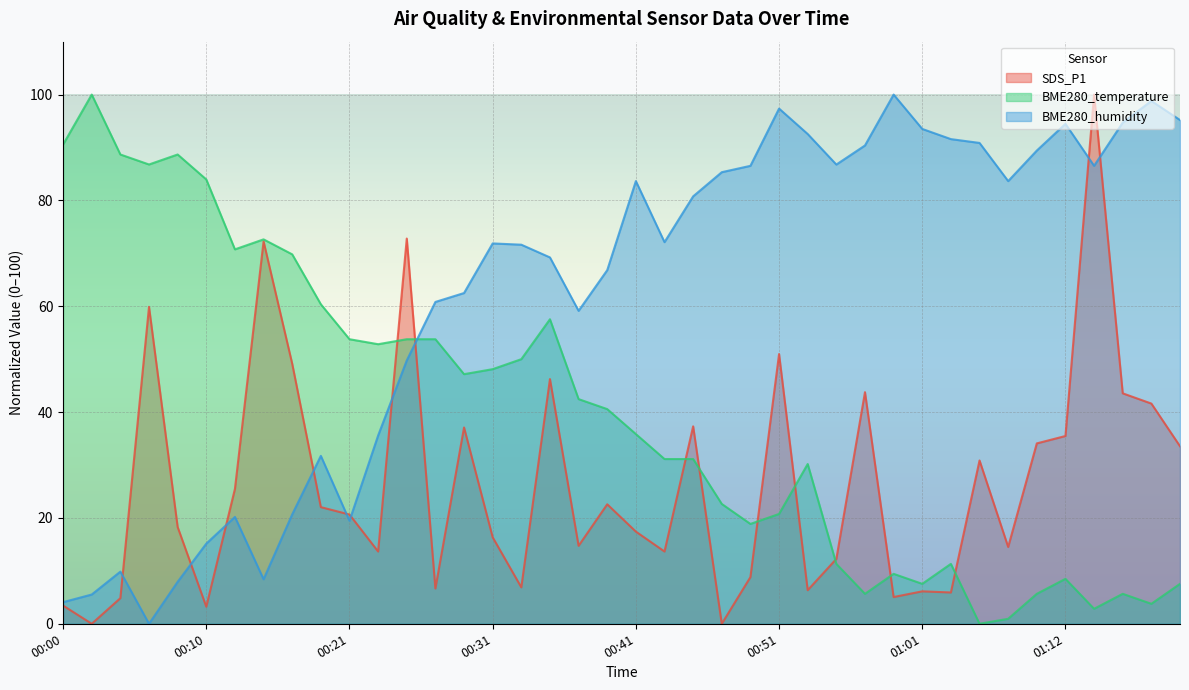

How many data points does each series have?

40